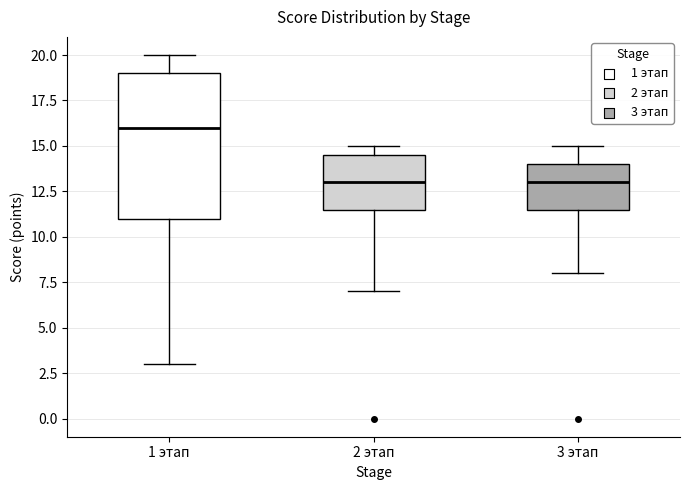

Reading left to right, read every box against the y-axis: the position of its median line, the range the box covers, and the ends of its whiskers. The values are not printed on the chart, so give them approximately, as read against the axis.

1 этап: median 16.0, box 11.0 to 19.0, whiskers 3.0 to 20.0
2 этап: median 13.0, box 11.5 to 14.5, whiskers 7.0 to 15.0
3 этап: median 13.0, box 11.5 to 14.0, whiskers 8.0 to 15.0